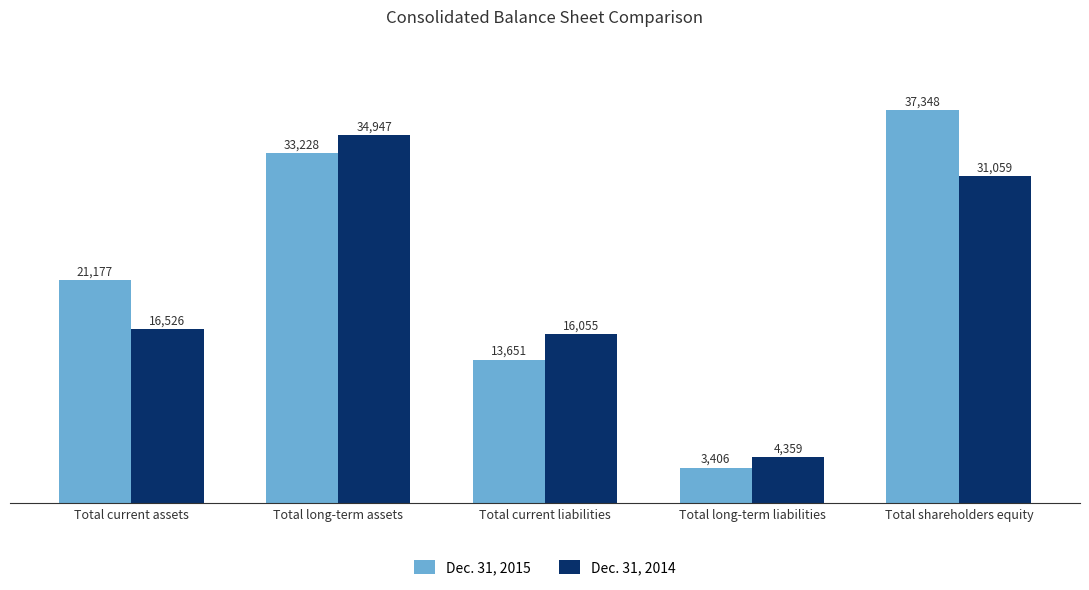

What is the maximum value shown in the chart?

37348